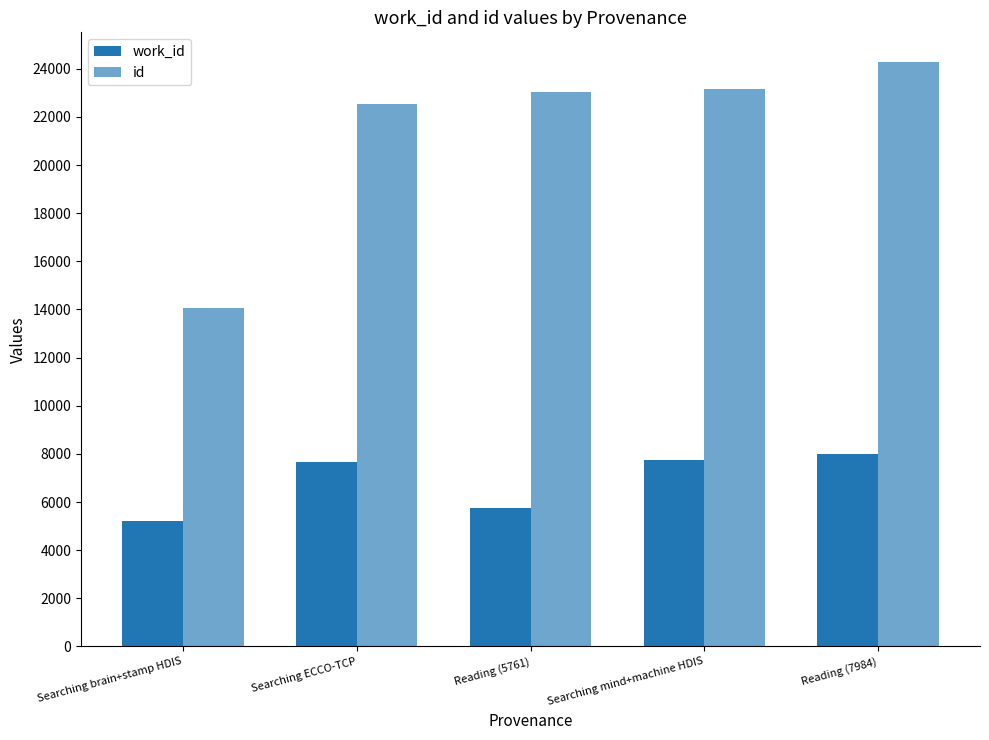

What is the total value across all series at Searching mind+machine HDIS?

30933